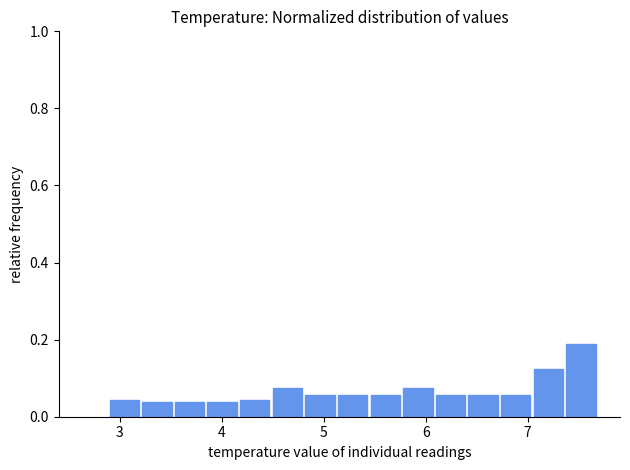

Read against the x-axis, roughly where is the centre of the tallest bar?

7.5